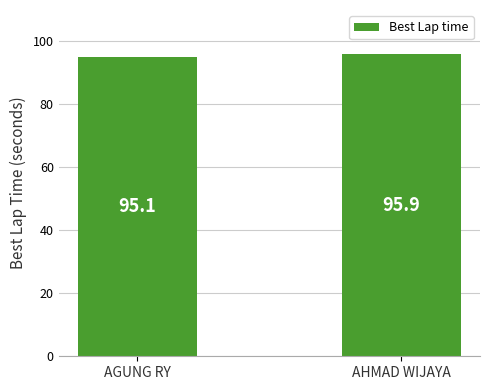

Reading right to left, what are all the values shown in this chart?

AHMAD WIJAYA=95.9	AGUNG RY=95.1